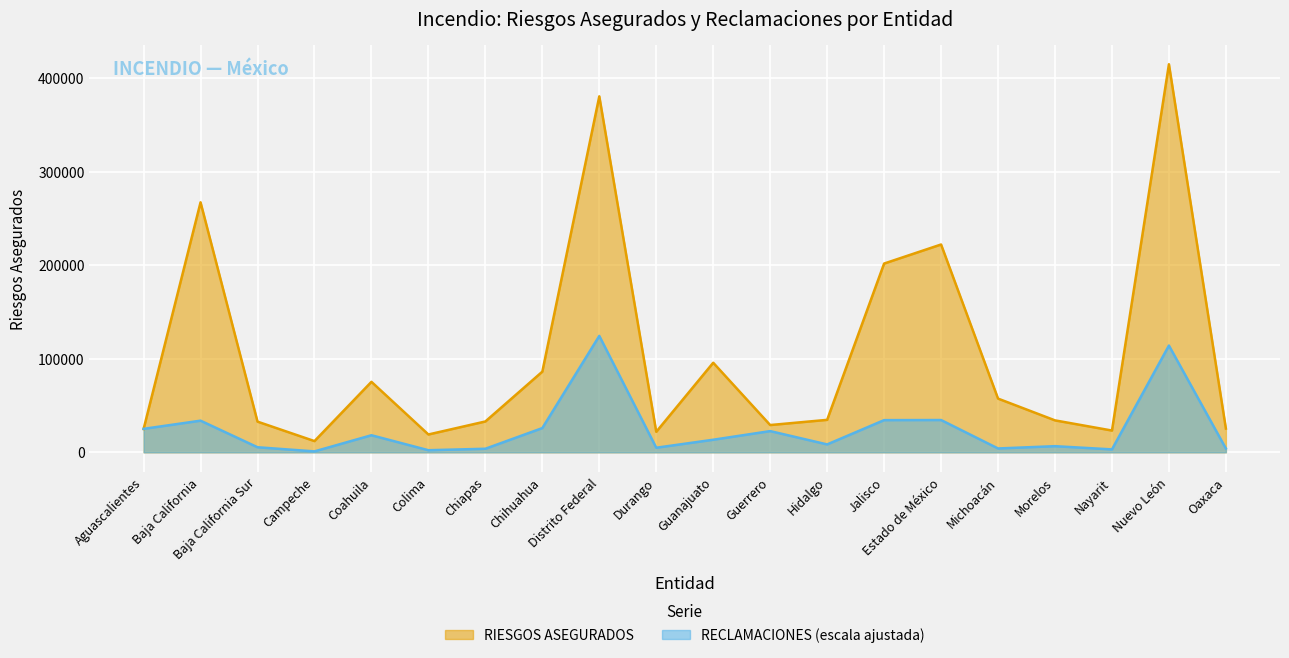

Where do RIESGOS ASEGURADOS and RECLAMACIONES first cross each other?

Aguascalientes and Baja California